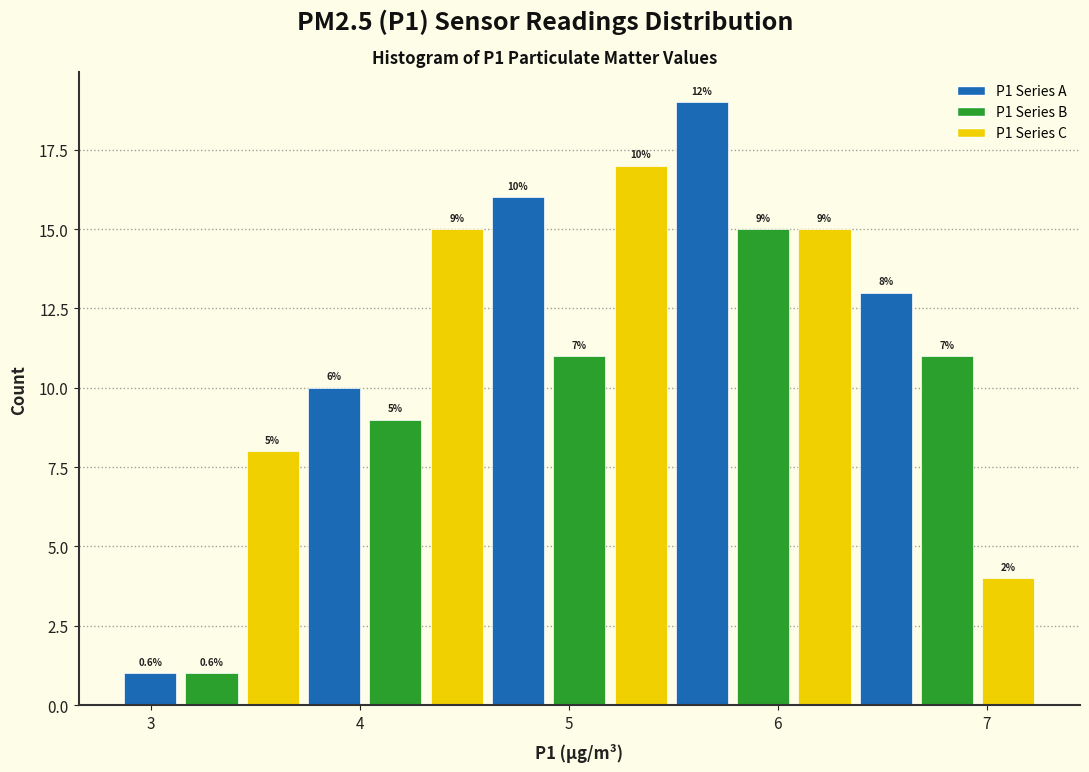

Read against the x-axis, roughly where is the centre of the tallest bar?

5.6